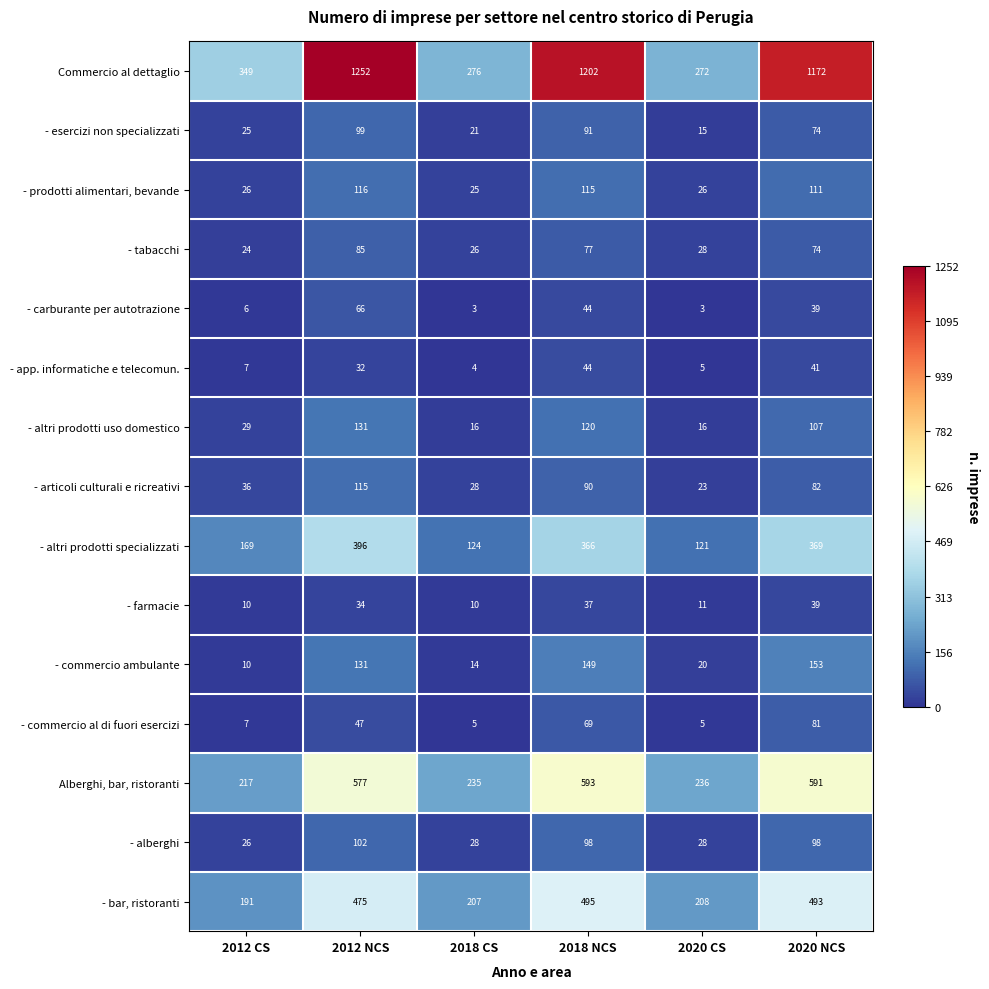

Rank the categories by Alberghi, bar, ristoranti value from highest to lowest.

2018 NCS, 2020 NCS, 2012 NCS, 2020 CS, 2018 CS, 2012 CS